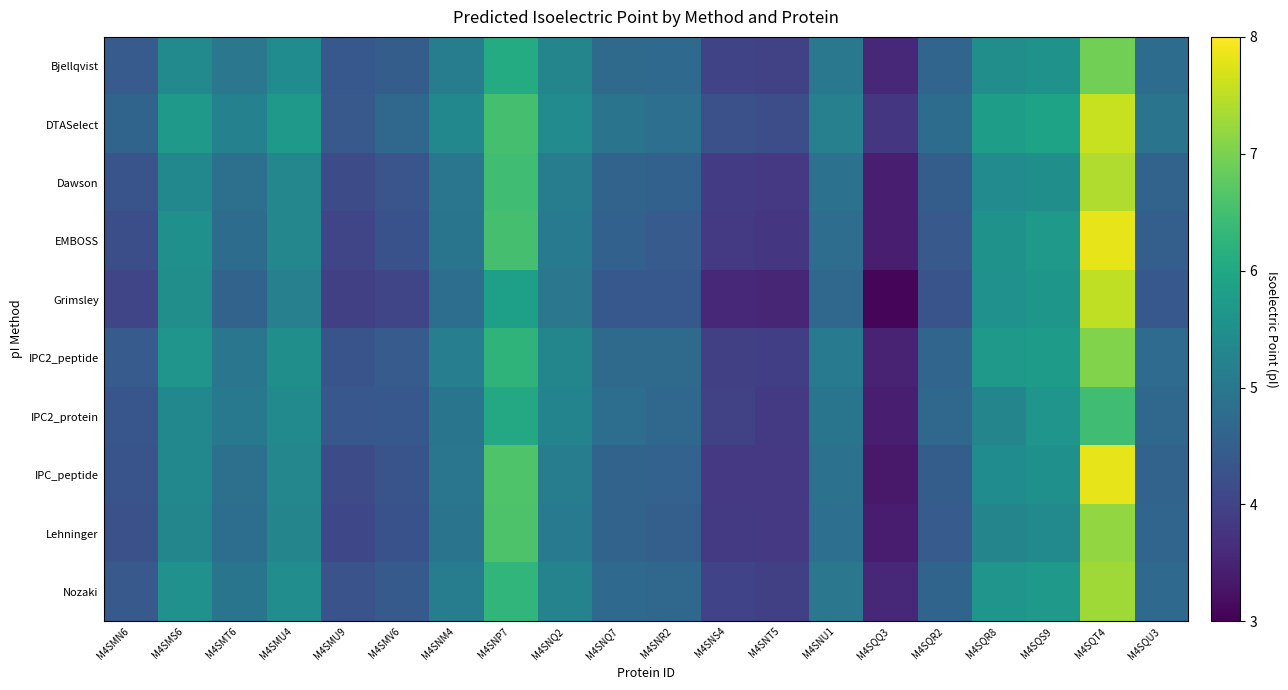

What is the smallest value displayed?

3.1